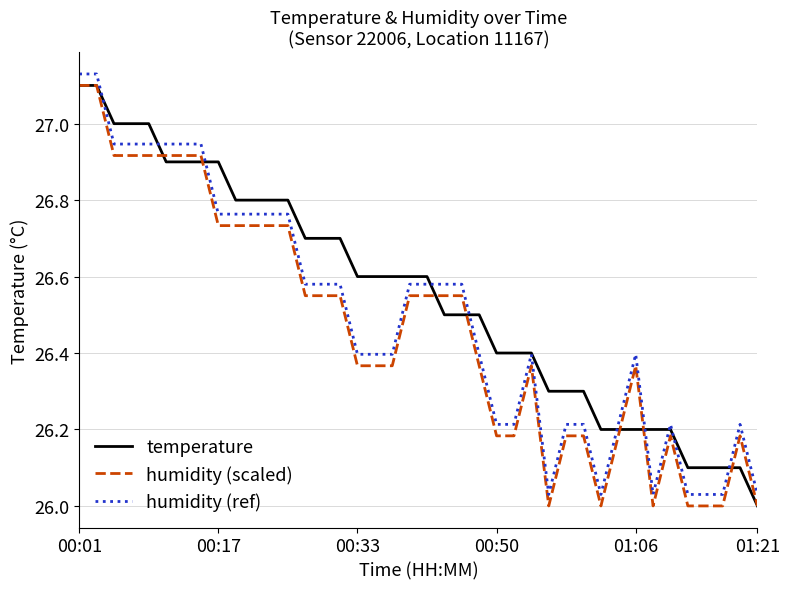

What is the difference between the maximum and minimum values in the temperature series?

1.1